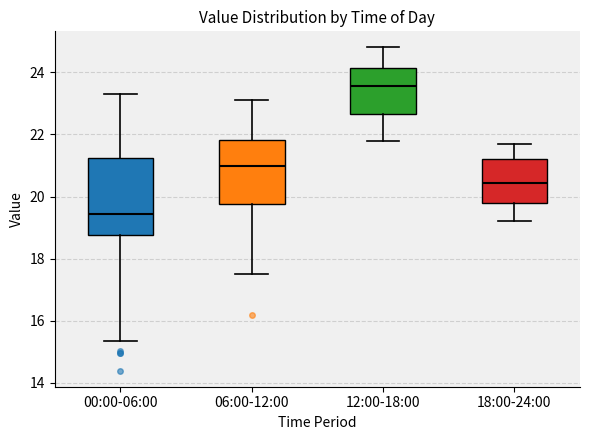

Which box's median line is the highest?

12:00-18:00